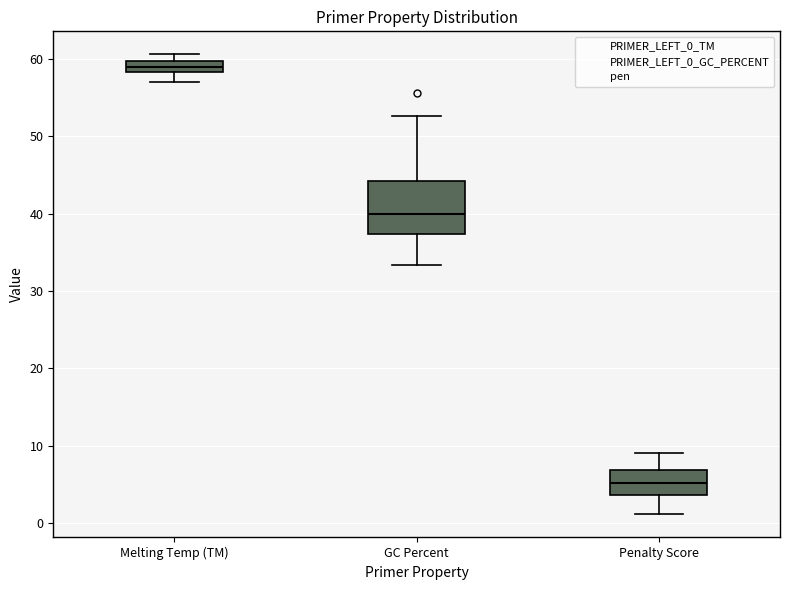

Which box is the tallest, from its lower edge to its upper edge?

GC Percent